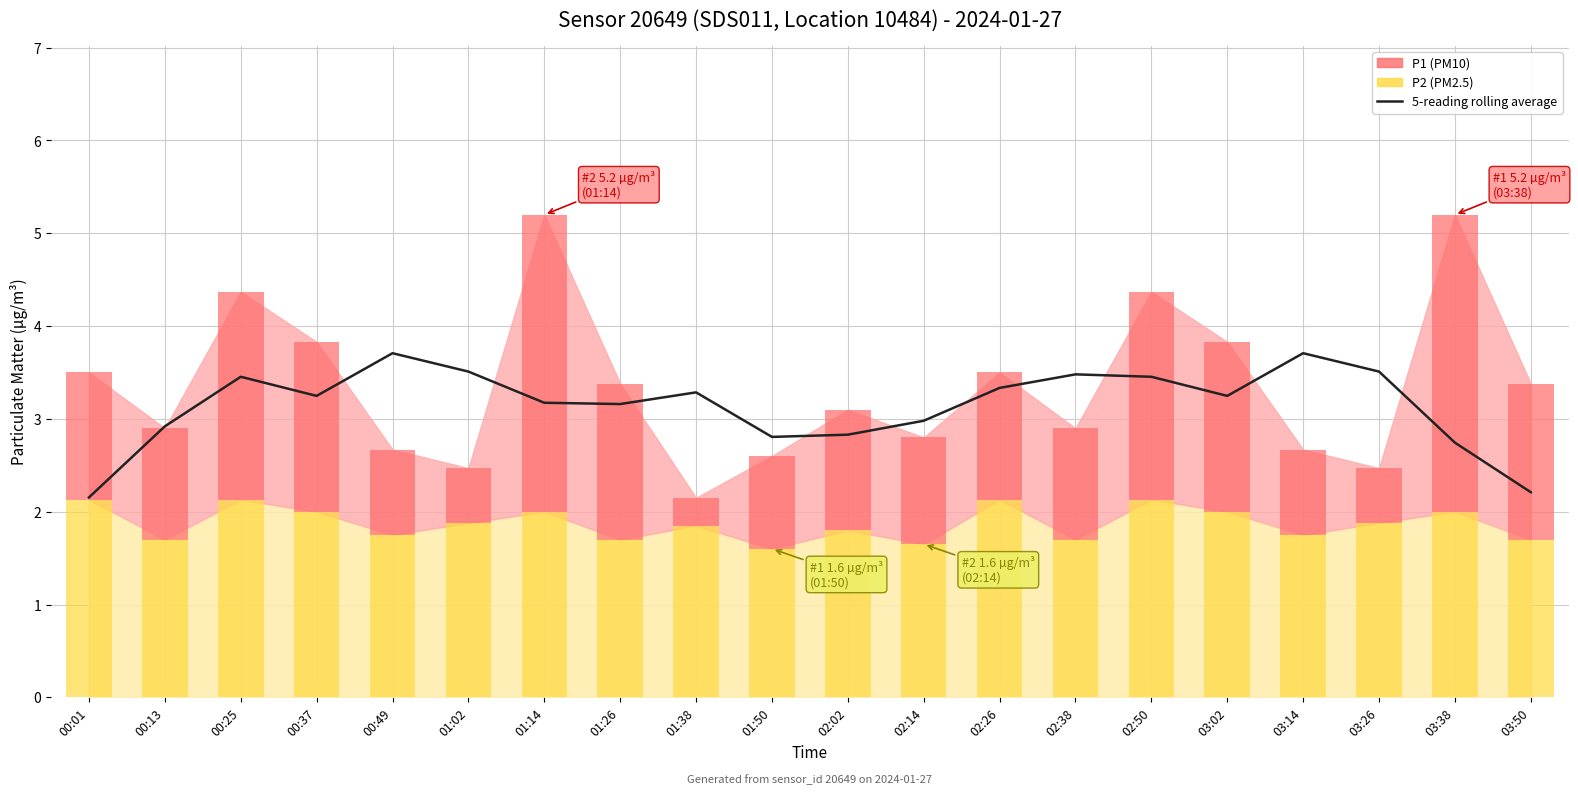

List the labels in order of value, largest first.

00:49, 03:14, 01:02, 03:26, 02:38, 00:25, 02:50, 02:26, 01:38, 00:37, 03:02, 01:14, 01:26, 02:14, 00:13, 02:02, 01:50, 03:38, 03:50, 00:01